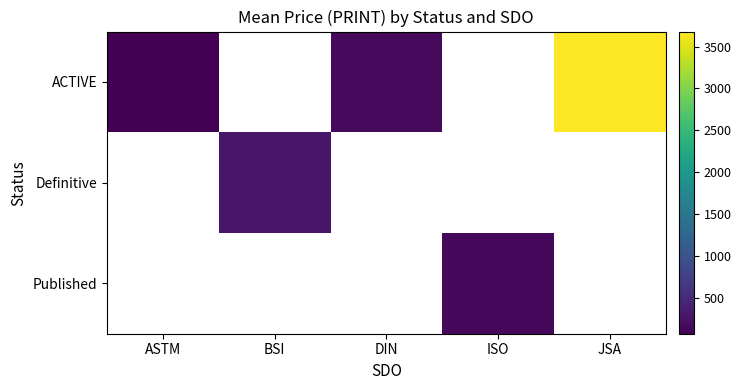

Which series has the widest spread of values?

ACTIVE